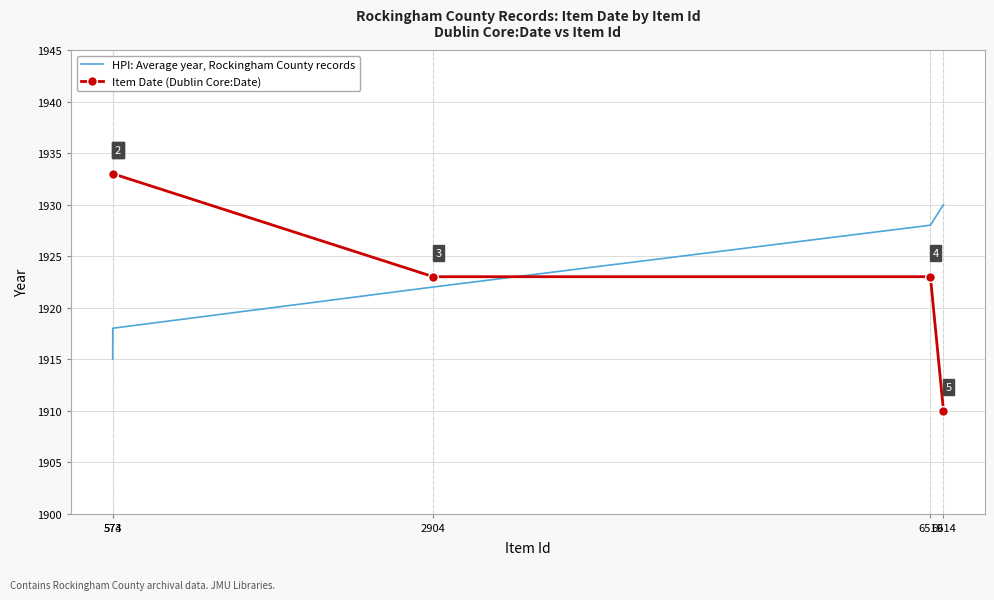

How many distinct data groups are displayed?

2